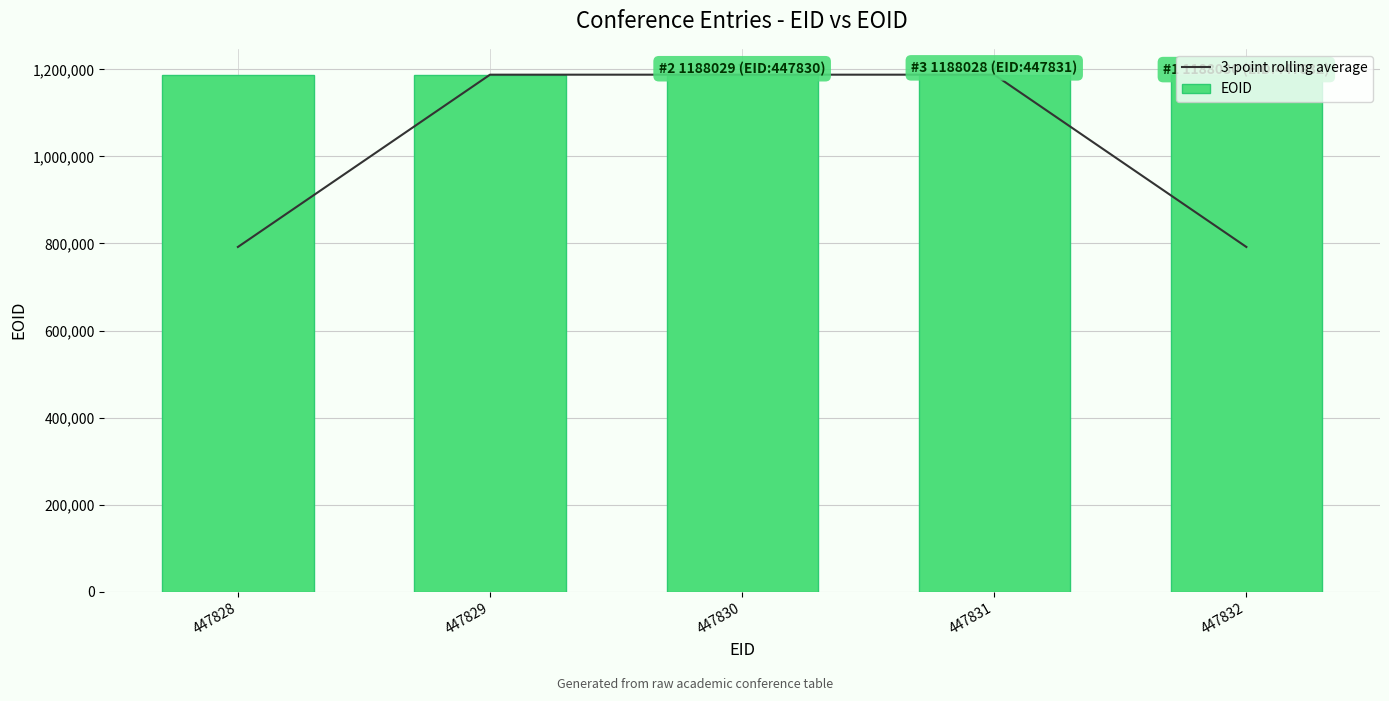

Reading left to right, extract all data points from this chart.

3-point rolling average: 792015.0	1188024.7	1188026.3	1188029.0	792019.3
EOID: 1188023.0	1188022.0	1188029.0	1188028.0	1188030.0